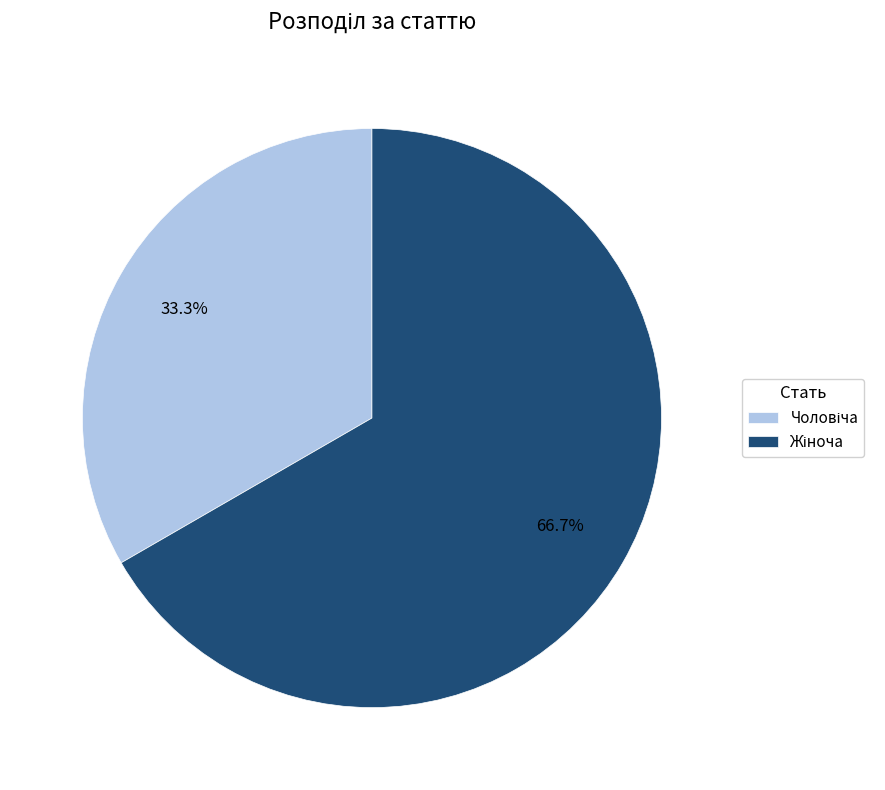

Is there a majority slice in this chart?

Yes